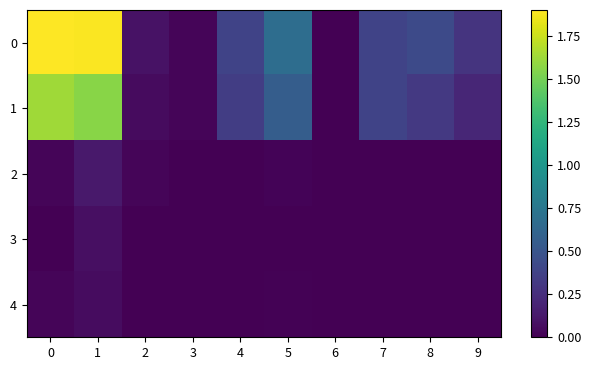

What is the greatest value displayed?

1.9